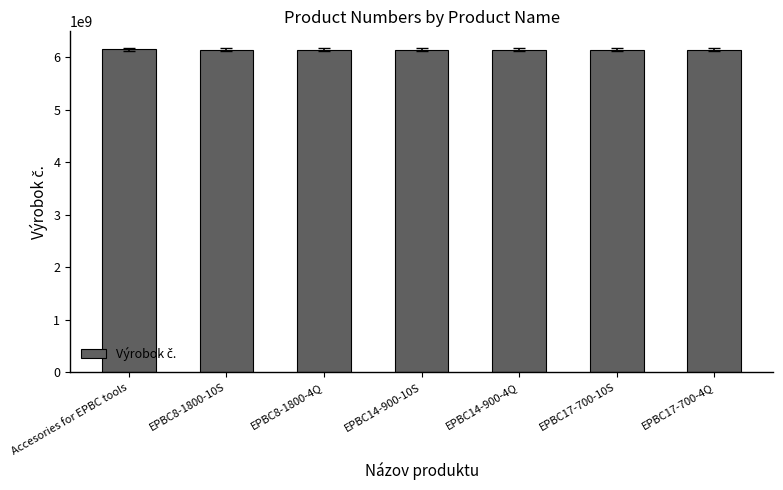

What is the minimum value shown in the chart?

6151659000